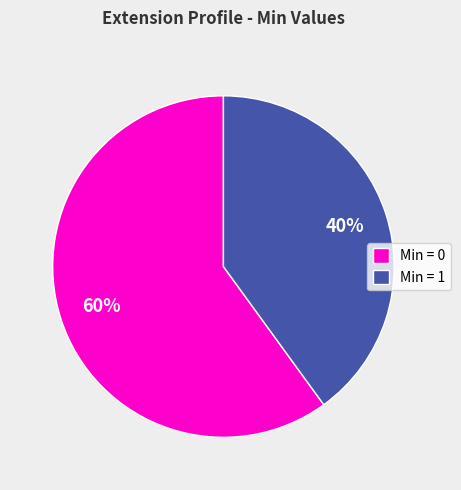

Do Min = 1 and Min = 0 together represent more than half of the pie?

Yes